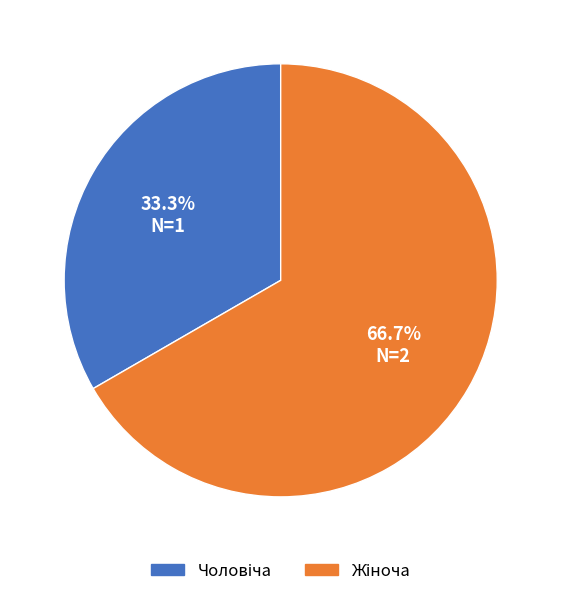

How many segments does this pie chart have?

2